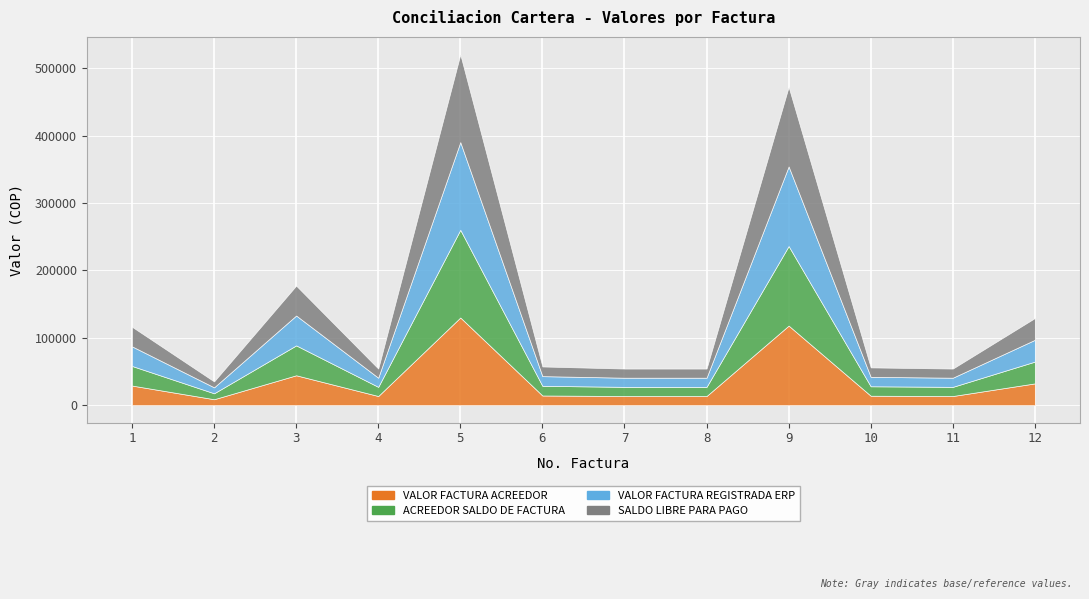

True or false: ACREEDOR SALDO DE FACTURA and SALDO LIBRE PARA PAGO cross at least once.

False